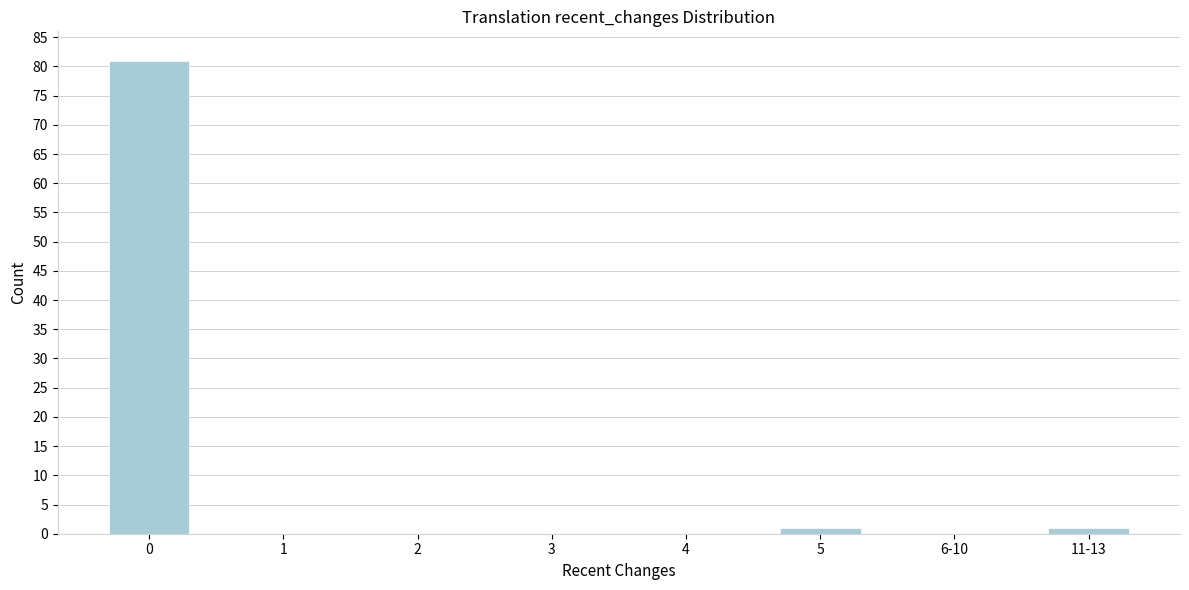

Reading left to right, list all the values displayed in this chart.

0=81	1=0	2=0	3=0	4=0	5=1	6-10=0	11-13=1